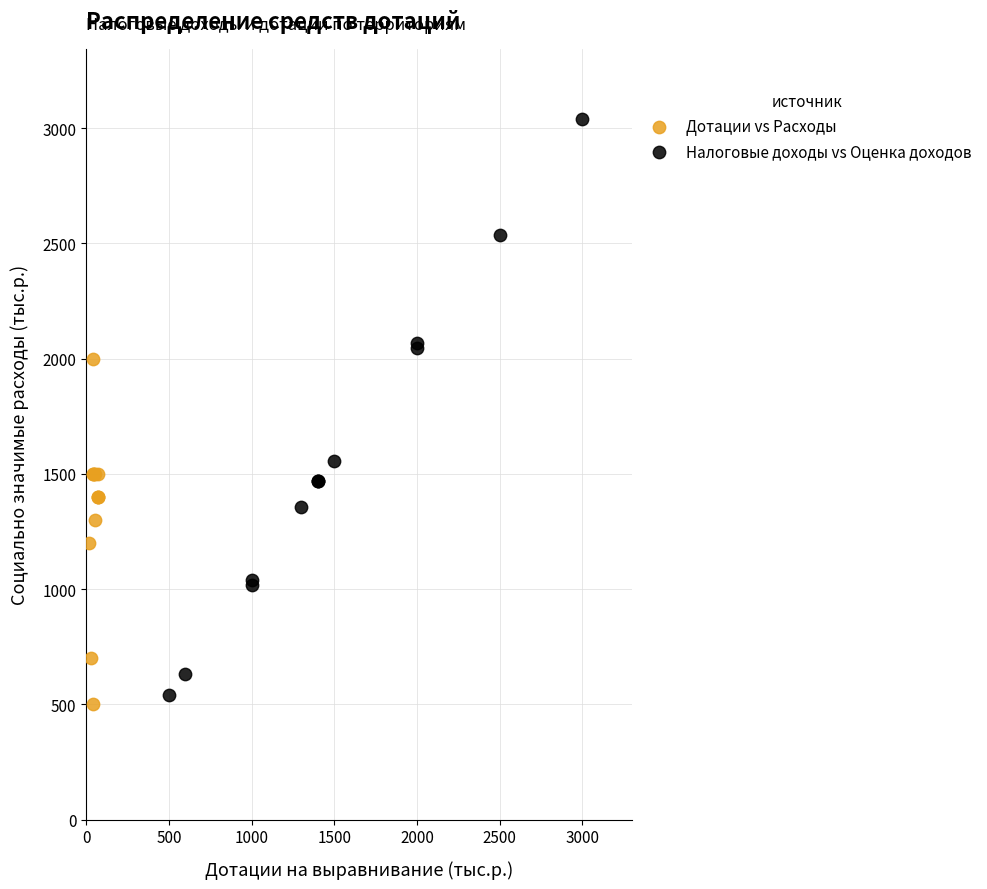

Which series has the widest spread of Y values?

Налоговые доходы vs Оценка доходов